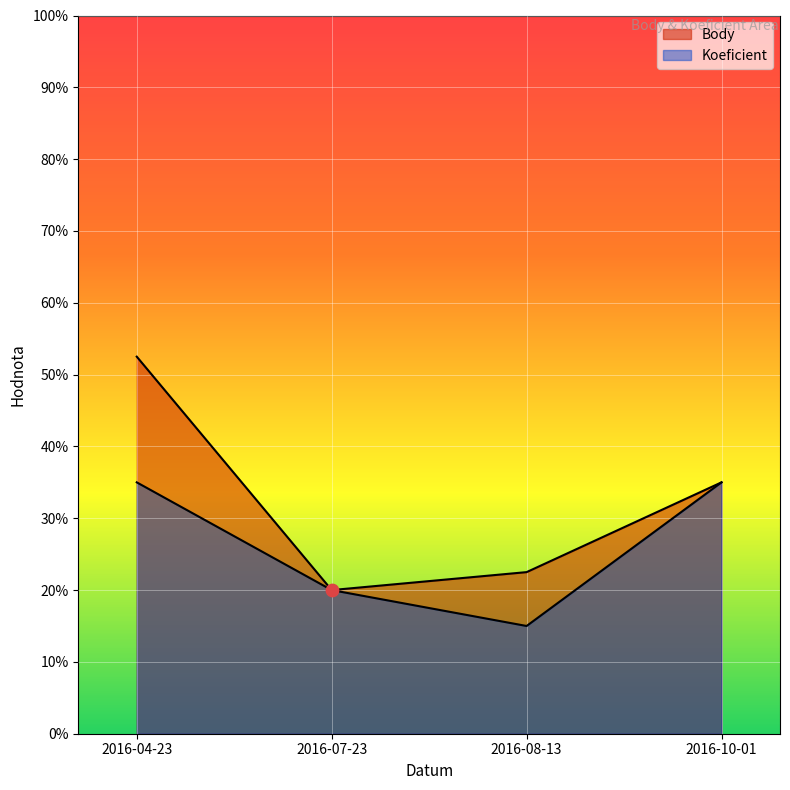

What are all the series names shown in the legend?

Body, Koeficient